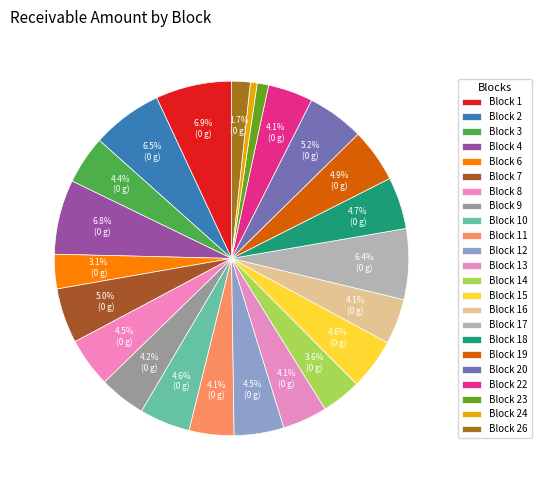

How many segments does this pie chart have?

23